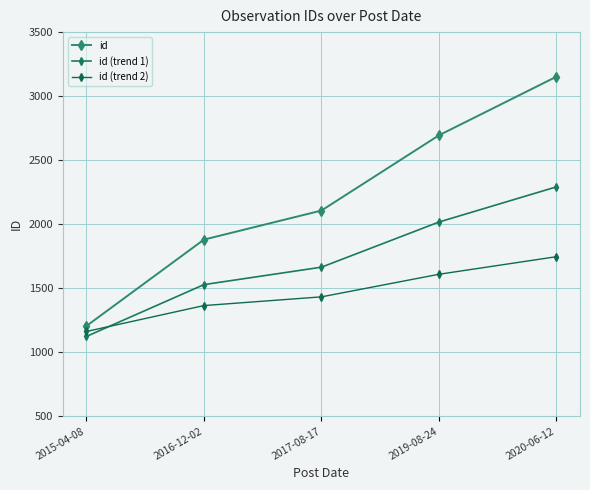

How many intersections are there between id (trend 1) and id (trend 2)?

1